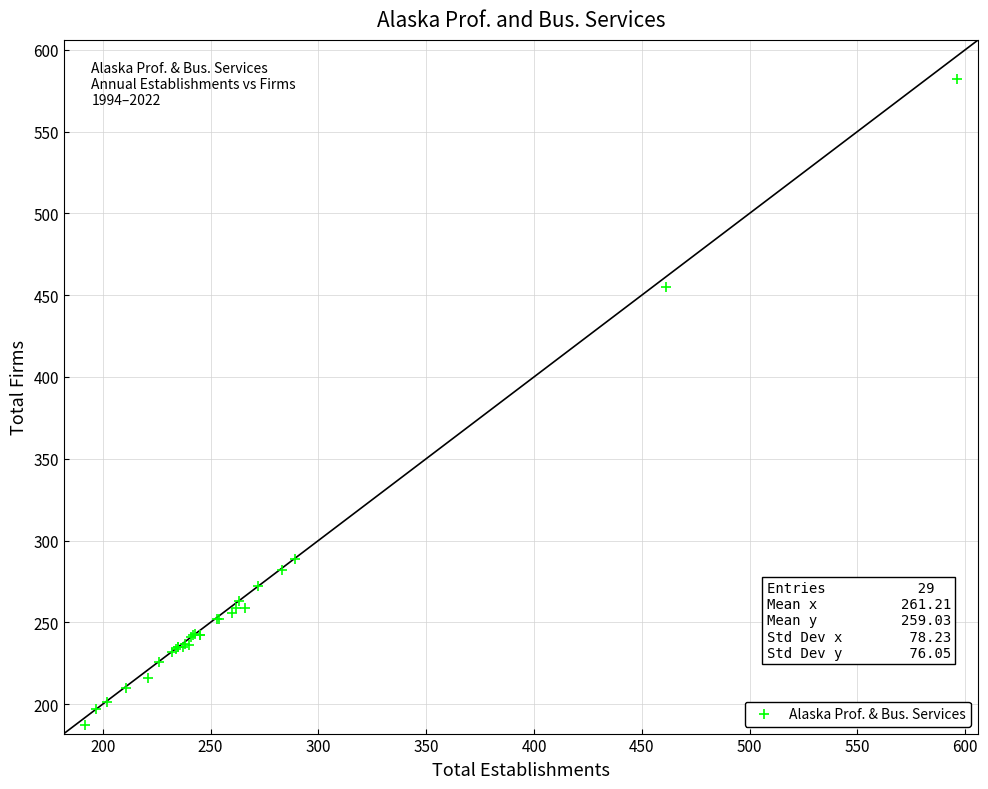

What Y value in the scatter plot is closest to 384?

455